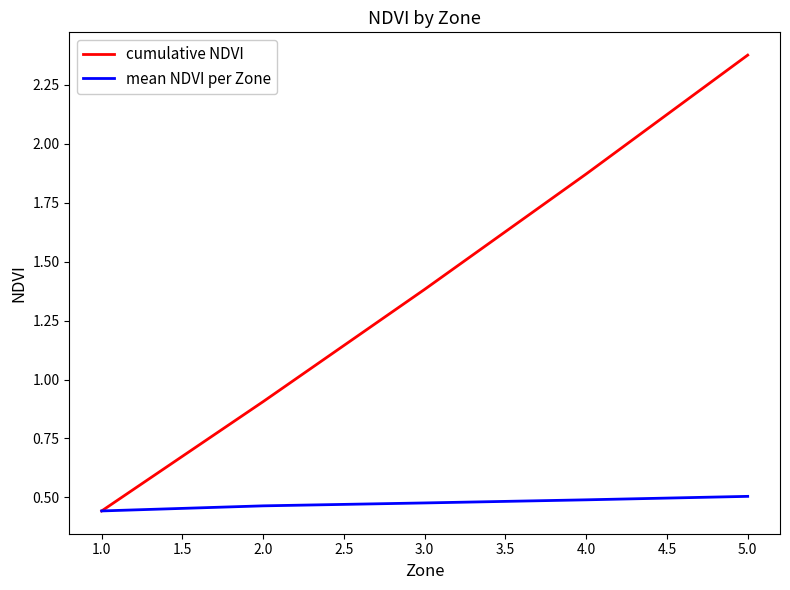

Which series has the largest total across all categories?

cumulative NDVI